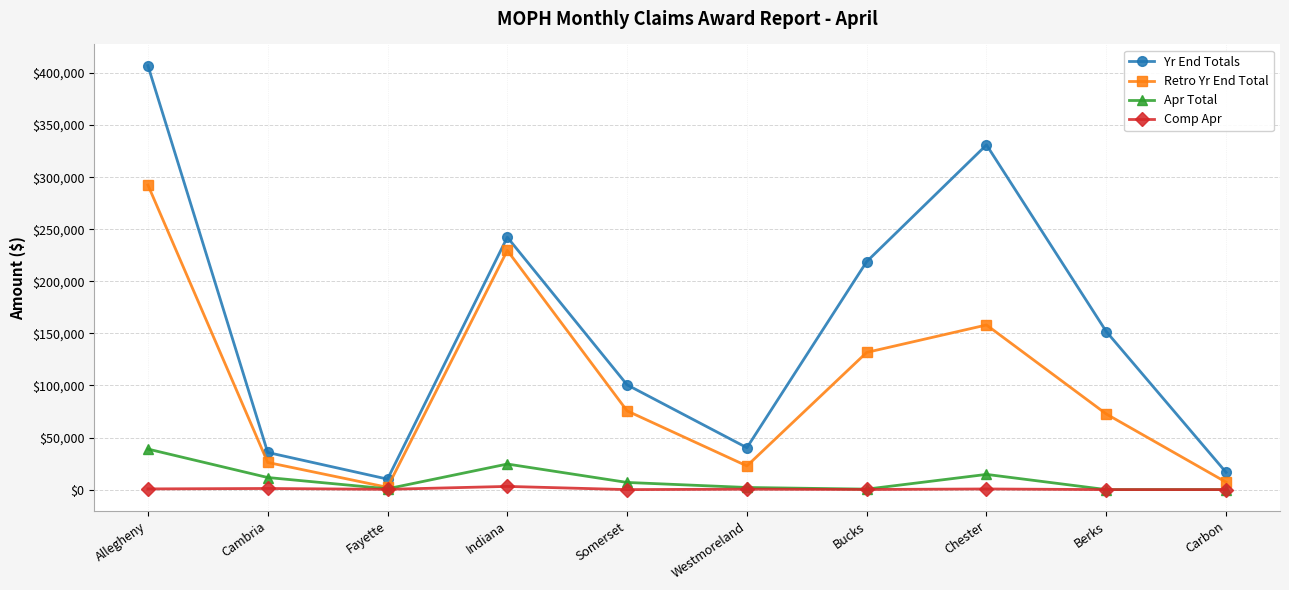

The Yr End Totals series shows 10079 at Fayette. True or false?

True